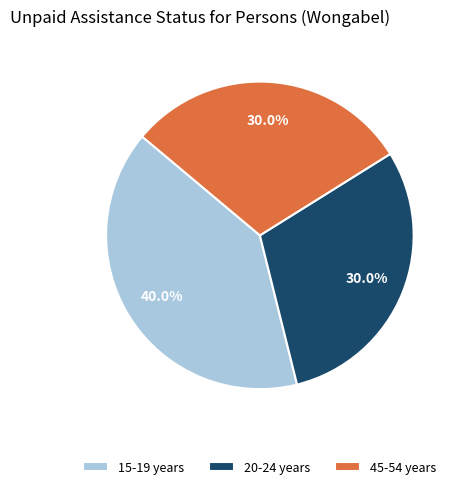

To the nearest percent, what is the average slice percentage?

33%